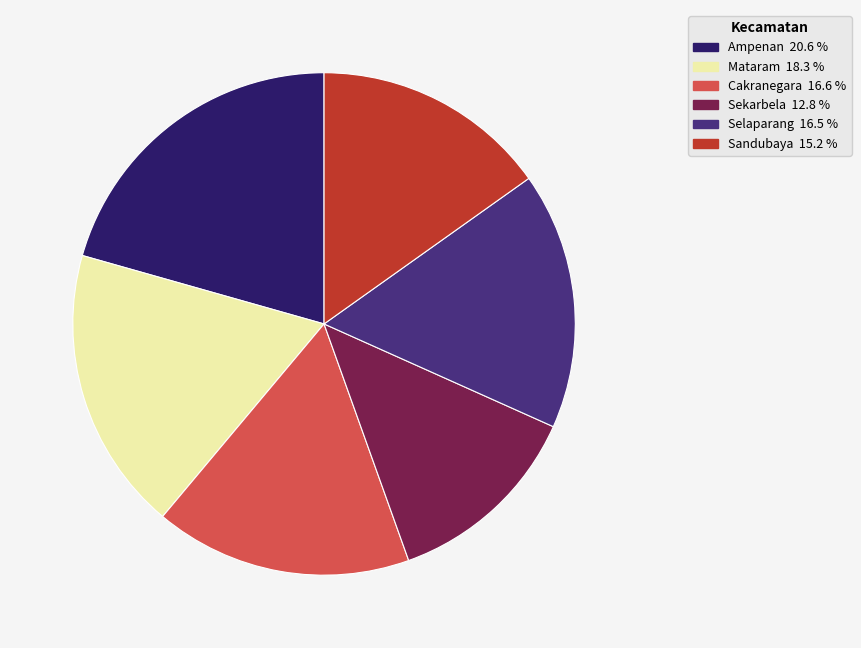

The Sandubaya slice represents 29% of the pie. True or false?

False